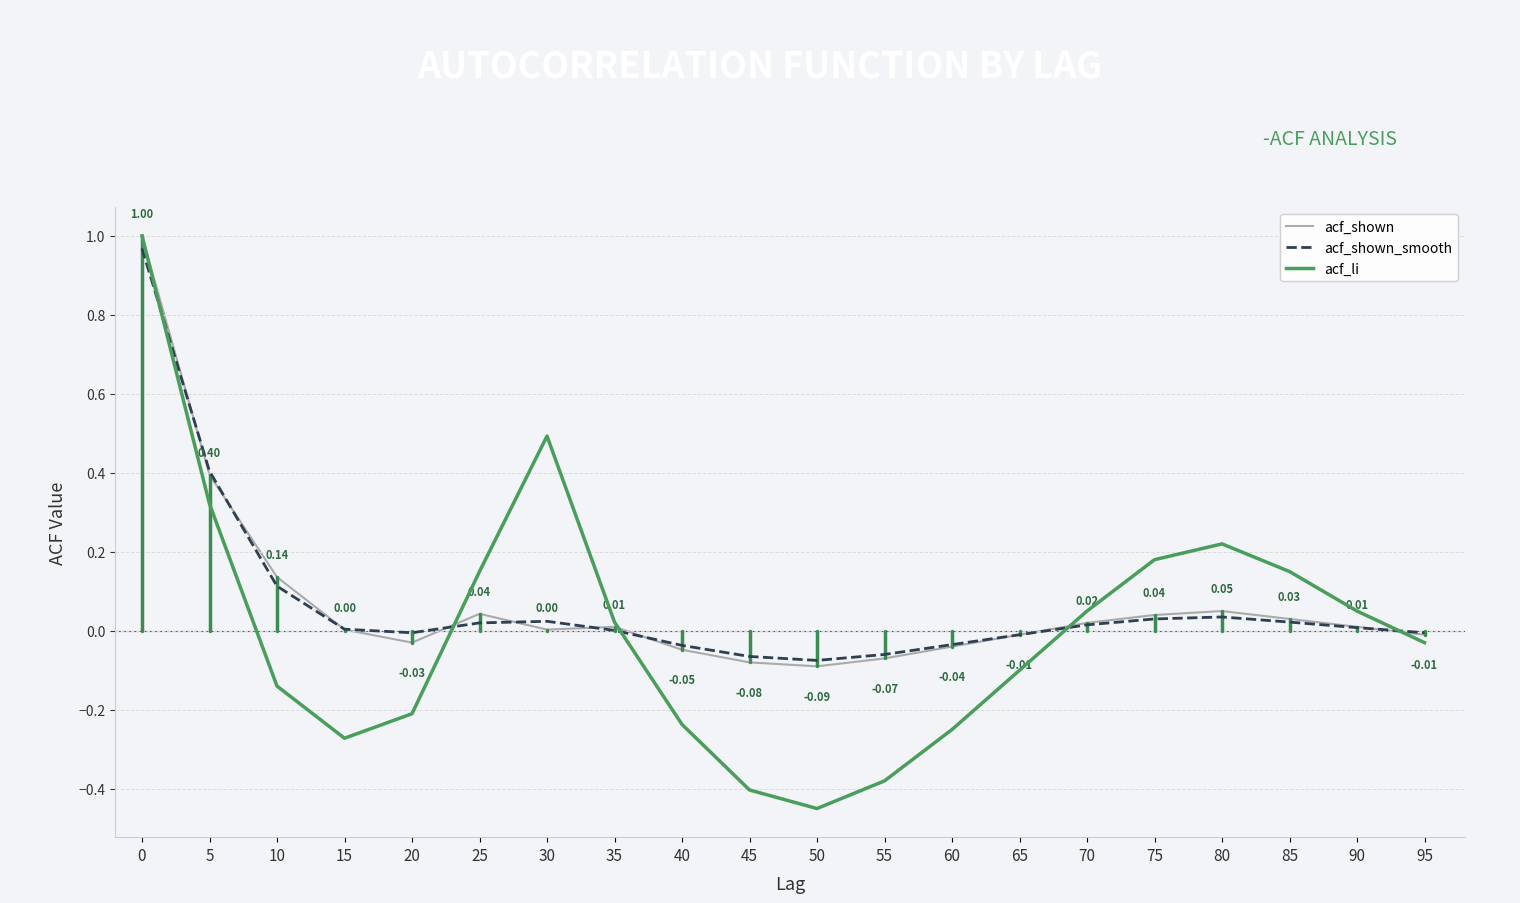

Count the number of categories in the chart.

20